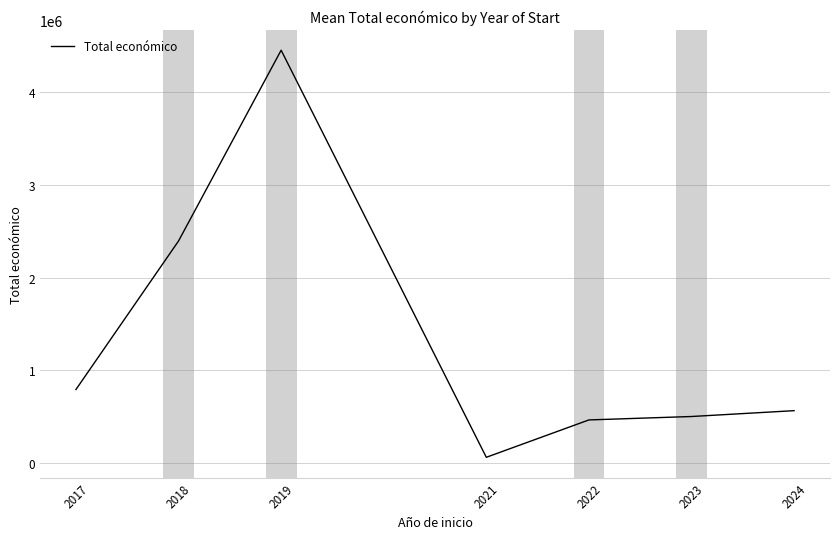

Does the chart display data point markers on the line(s)?

No